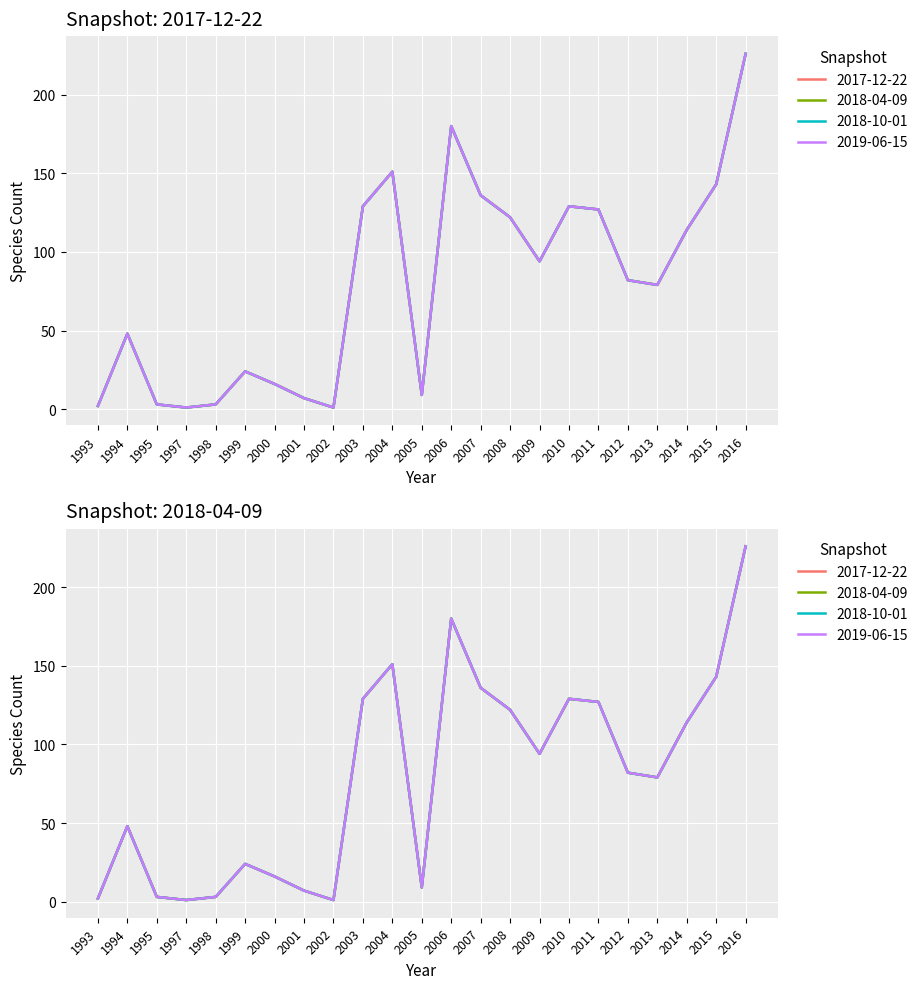

How many interior local valleys does the 2019-06-15 series have?

5